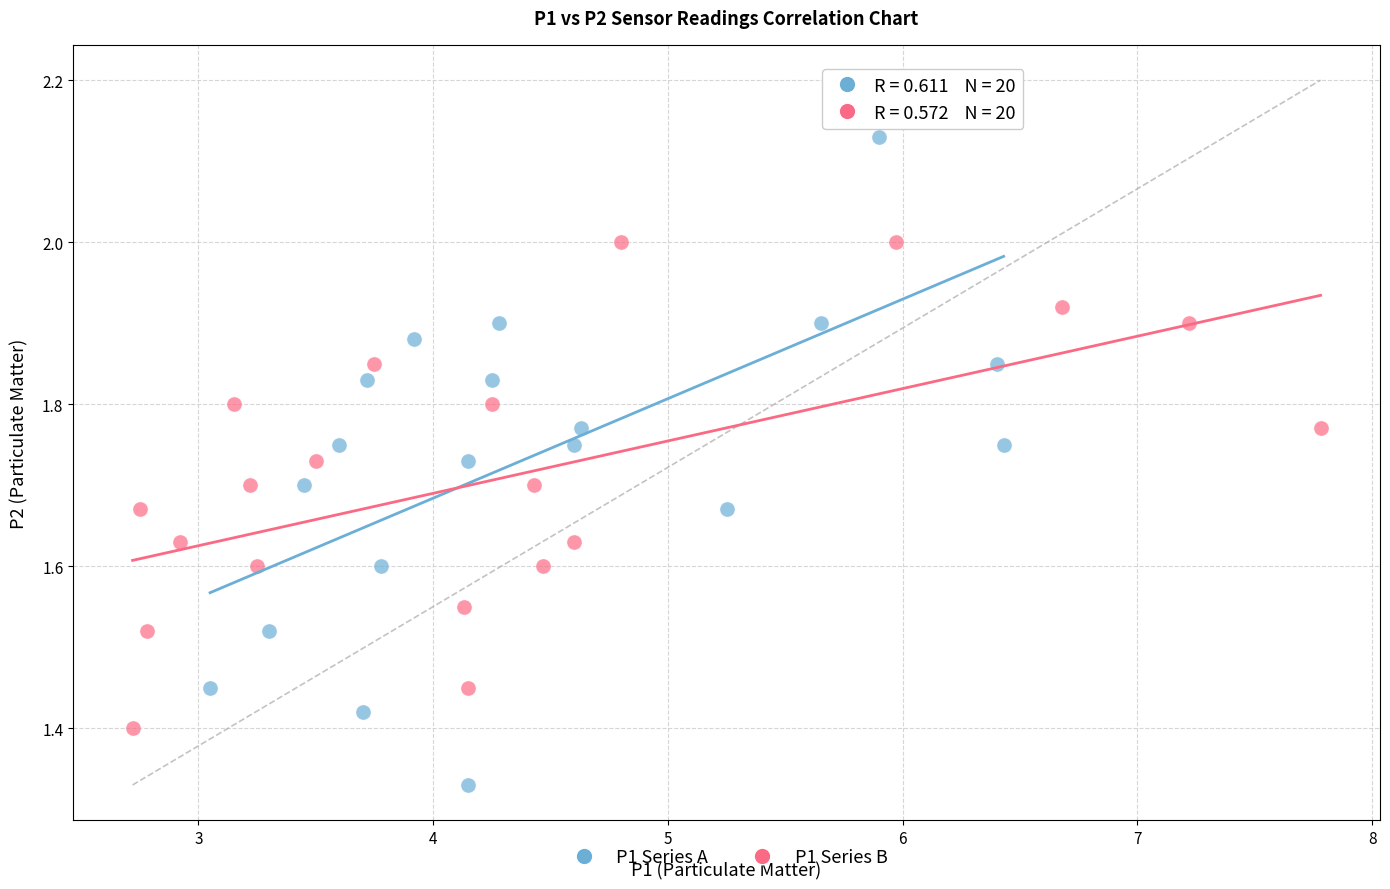

Which series has the largest Y range (max minus min)?

P1 Series A